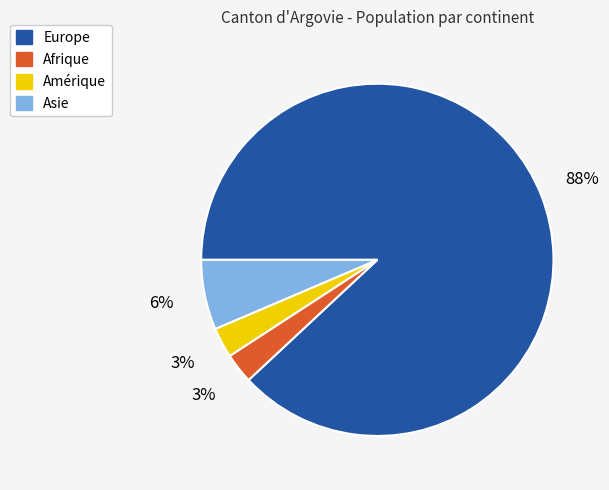

How many segments does this pie chart have?

4